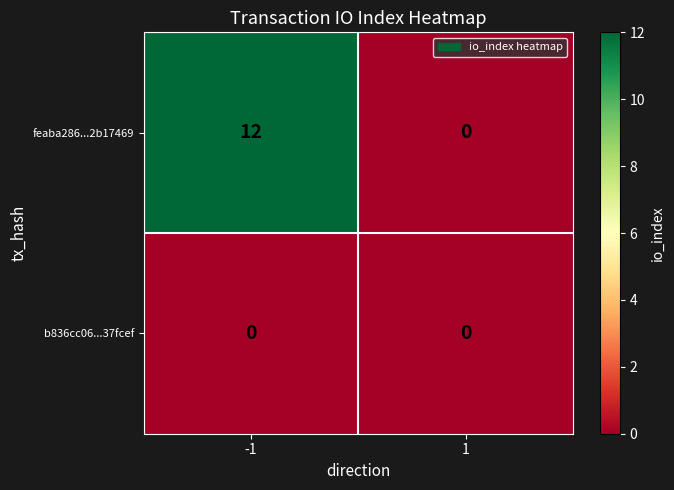

How many distinct data groups are displayed?

2